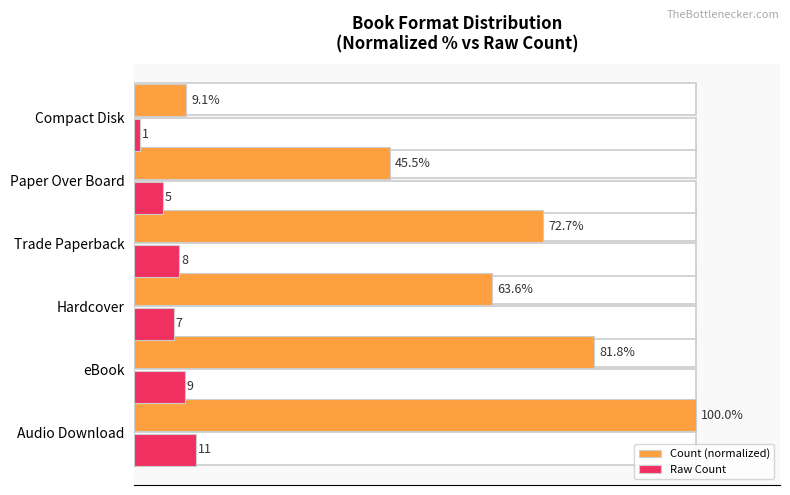

How many Raw Count values are between 5 and 9?

4